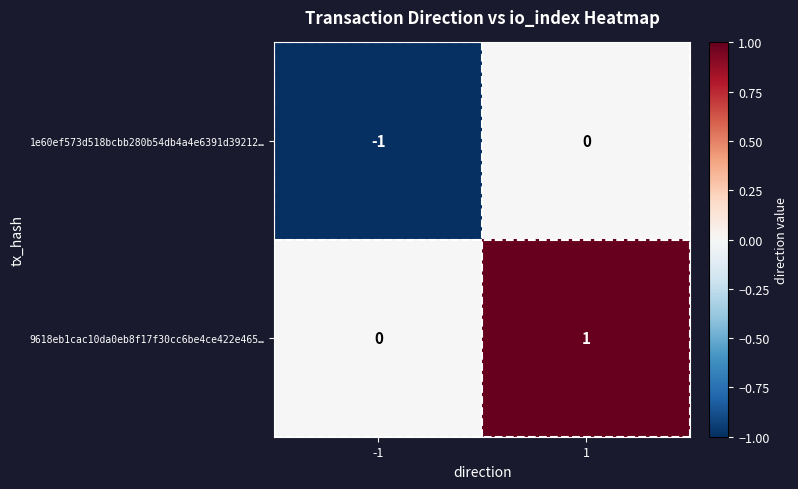

Which series has the largest total across all categories?

9618eb1cac10da0eb8f17f30cc6be4ce422e465…